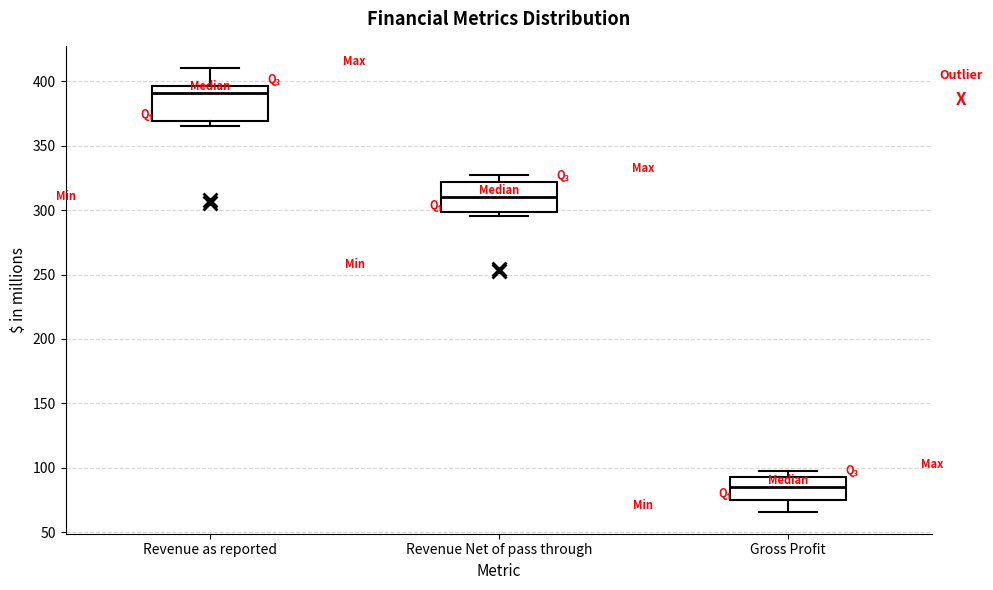

Reading left to right, transcribe this box plot: for each box, give where its median line is, the range the box spans, and where its two whiskers end, as read against the y-axis. The values are not printed on the chart, so give them approximately, as read against the axis.

Revenue as reported: median 390, box 370 to 395, whiskers 365 to 410
Revenue Net of pass through: median 310, box 300 to 320, whiskers 295 to 325
Gross Profit: median 85, box 75 to 95, whiskers 65 to 100